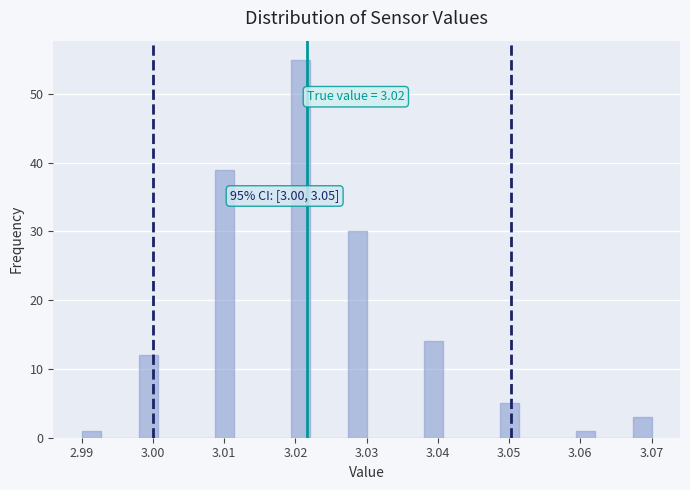

Around what value on the x-axis is the tallest bar? Give the approximate position of its centre, as read against the axis.

3.021